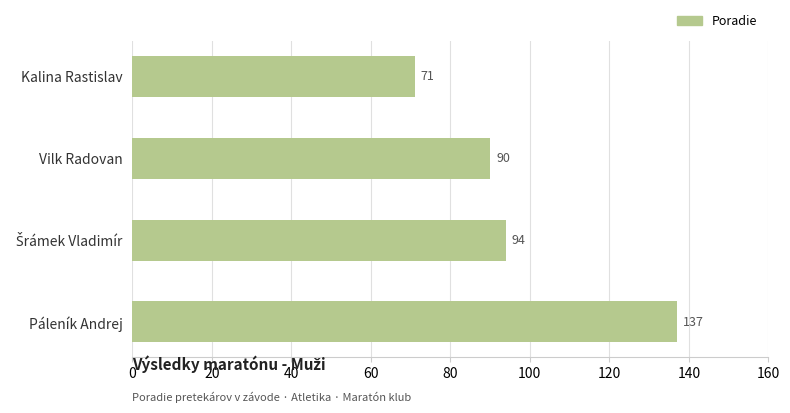

Read the value at Vilk Radovan, to the nearest 5.

90